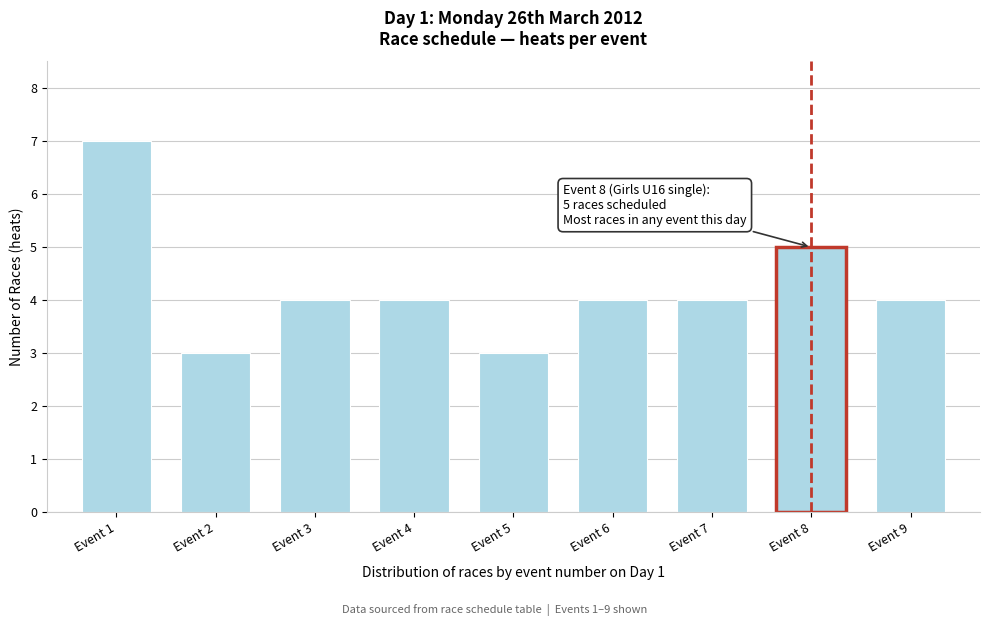

Reading right to left, transcribe all the data shown in this chart.

Event 9=4	Event 8=5	Event 7=4	Event 6=4	Event 5=3	Event 4=4	Event 3=4	Event 2=3	Event 1=7